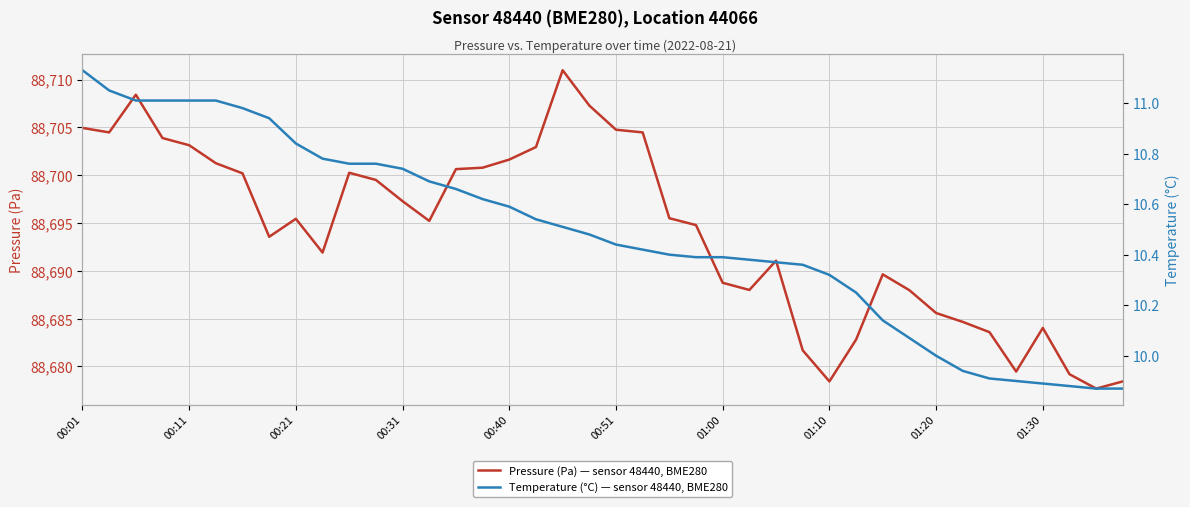

Is it true that Pressure (Pa) — sensor 48440, BME280 equals 19927.4 at 11?

False